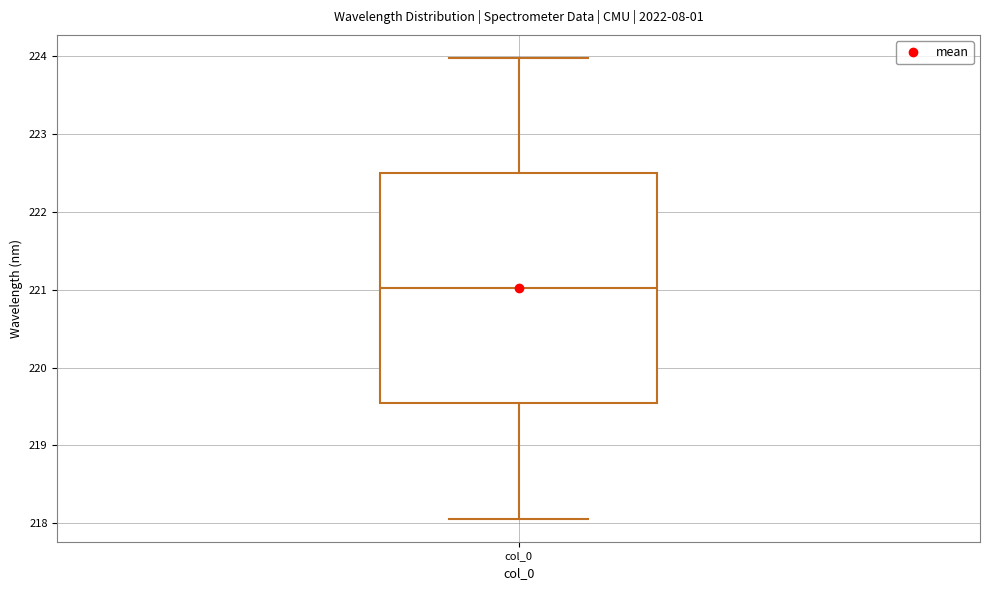

Where does the lower whisker of the box for col_0 end on the y-axis? The values are not printed on the chart, so give them approximately, as read against the axis.

218.1